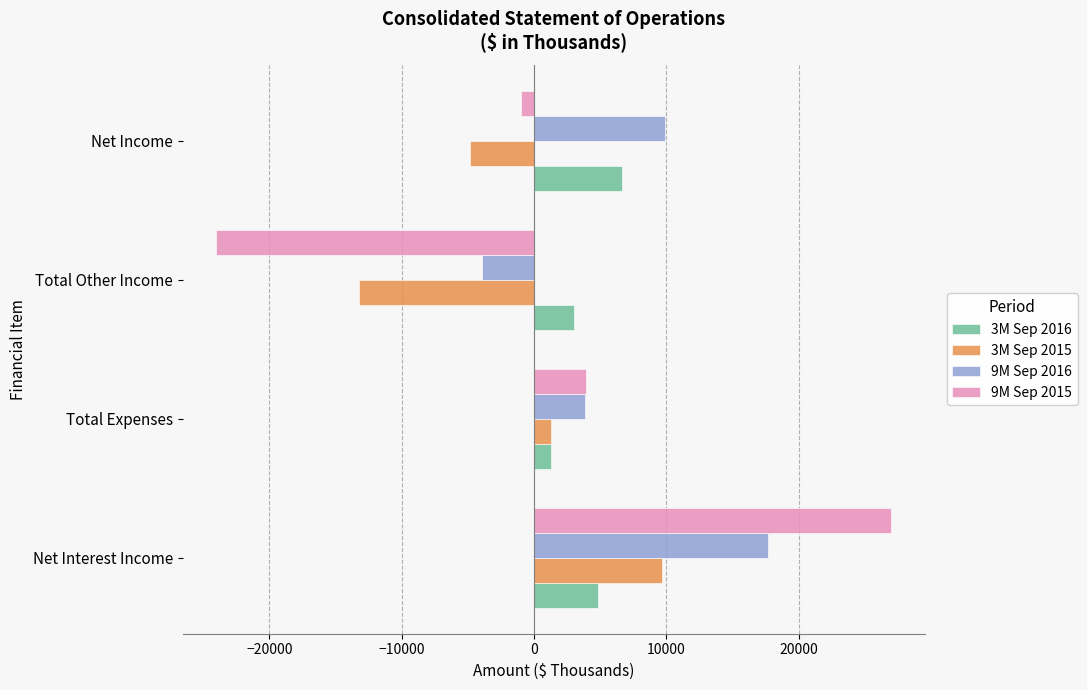

True or false: 3M Sep 2016 has a value of 1254 at Total Expenses.

True